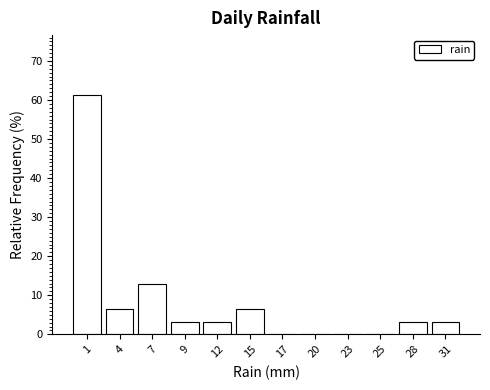

Reading left to right, list every bar in this chart as the range it spans on the x-axis followed by its height. Neither the bar edges nor the heights are printed on the chart, so give them approximately, as read against the axes.

0.0 to 2.5: 61
2.5 to 5.5: 6
5.5 to 8.0: 13
8.0 to 10.5: 3
10.5 to 13.5: 3
13.5 to 16.0: 6
16.0 to 18.5: 0
18.5 to 21.5: 0
21.5 to 24.0: 0
24.0 to 26.5: 0
26.5 to 29.5: 3
29.5 to 32.0: 3